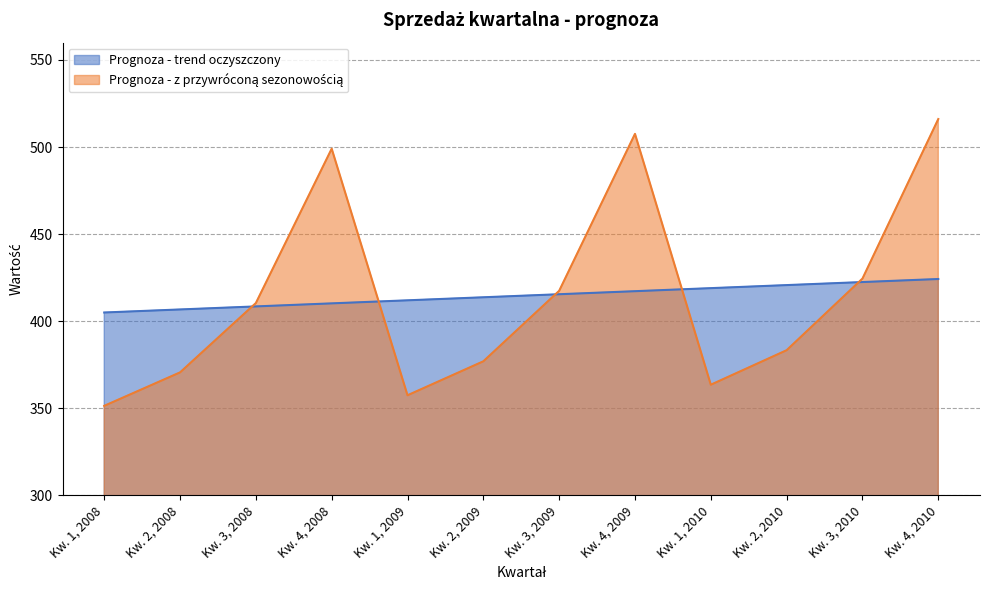

How many times do Prognoza - trend oczyszczony and Prognoza - z przywróconą sezonowością cross each other?

5